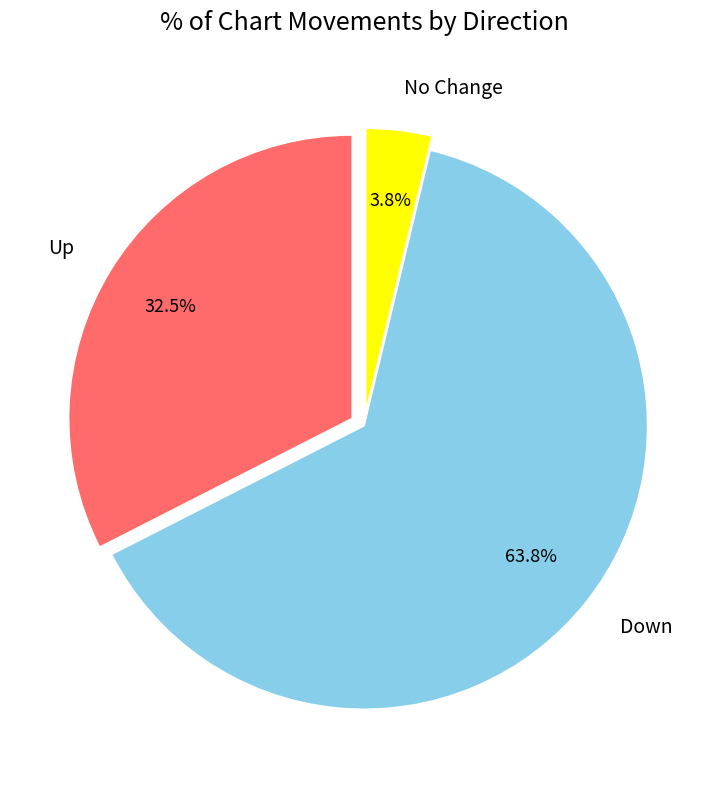

Between Down and No Change, which is larger?

Down